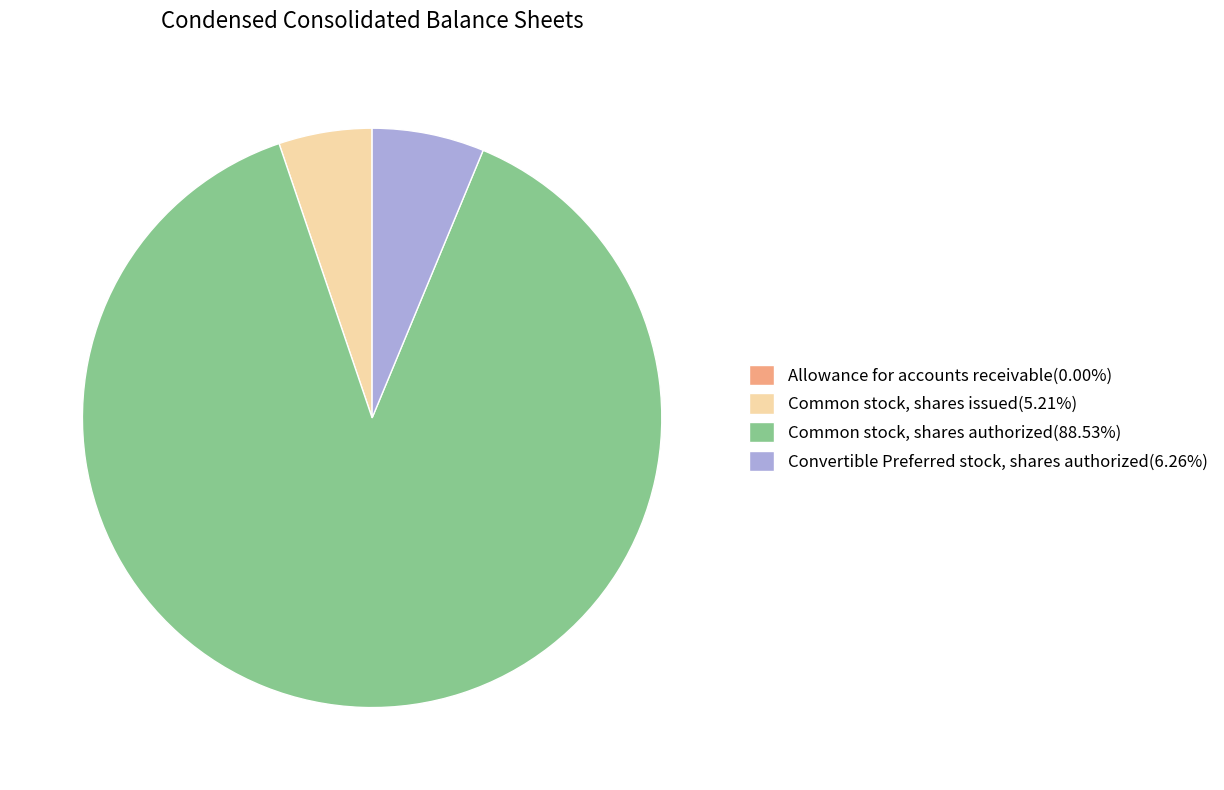

Combined, do Common stock, shares issued(5.21%) and Convertible Preferred stock, shares authorized(6.26%) account for over 50%?

No